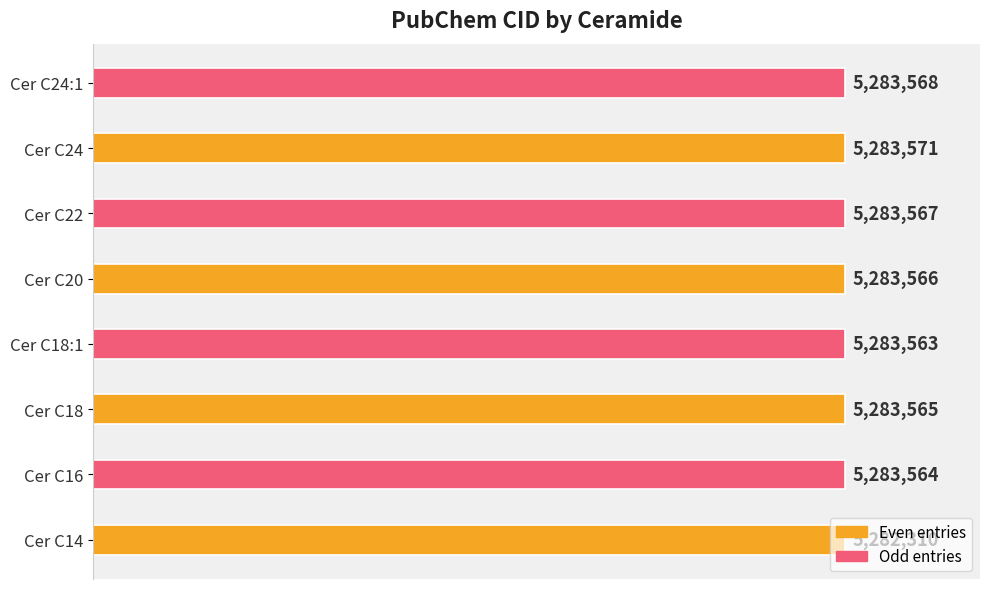

List the labels in order of value, smallest first.

Cer C14, Cer C18:1, Cer C16, Cer C18, Cer C20, Cer C22, Cer C24:1, Cer C24